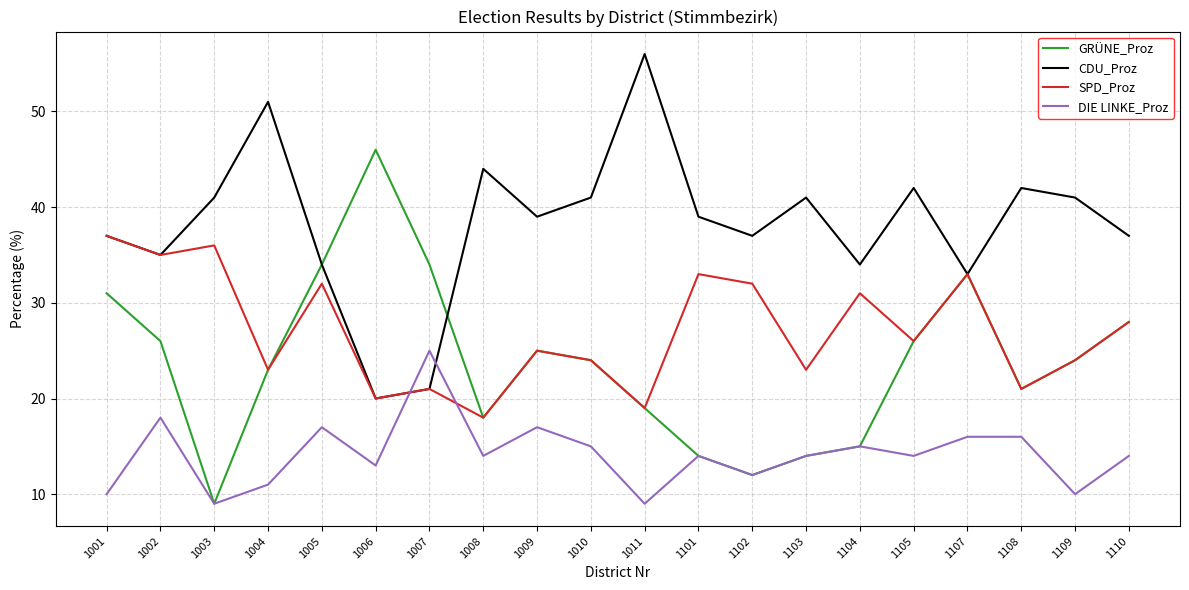

How many interior local peaks does the CDU_Proz series have?

6